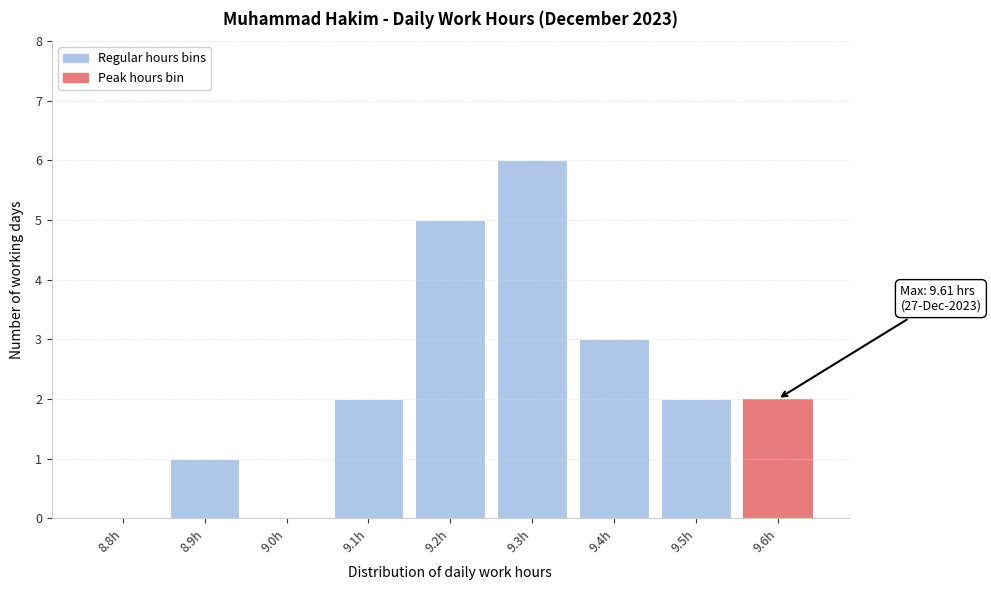

Reading right to left, what are all the values shown in this chart?

9.6h=2	9.5h=2	9.4h=3	9.3h=6	9.2h=5	9.1h=2	9.0h=0	8.9h=1	8.8h=0